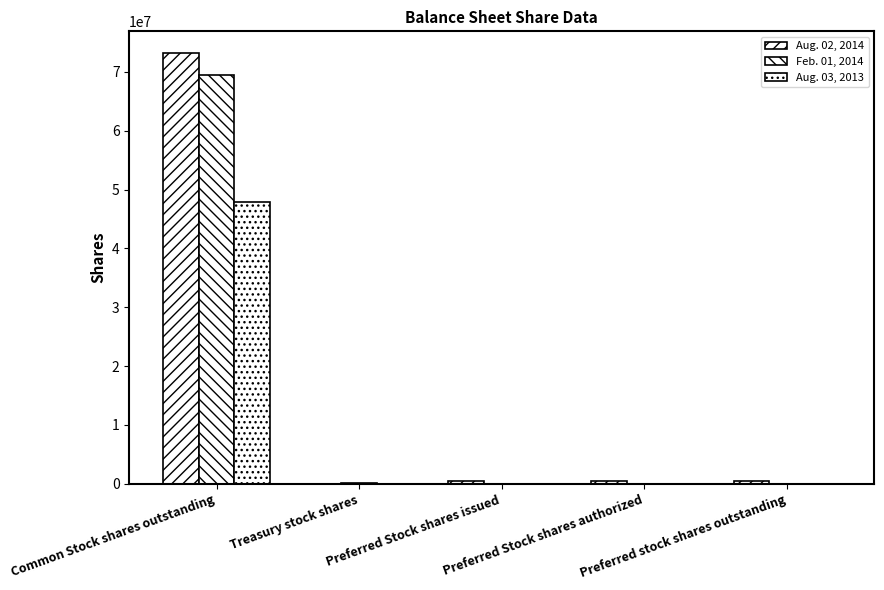

Is it true that Aug. 02, 2014 equals 73243560 at Common Stock shares outstanding?

True